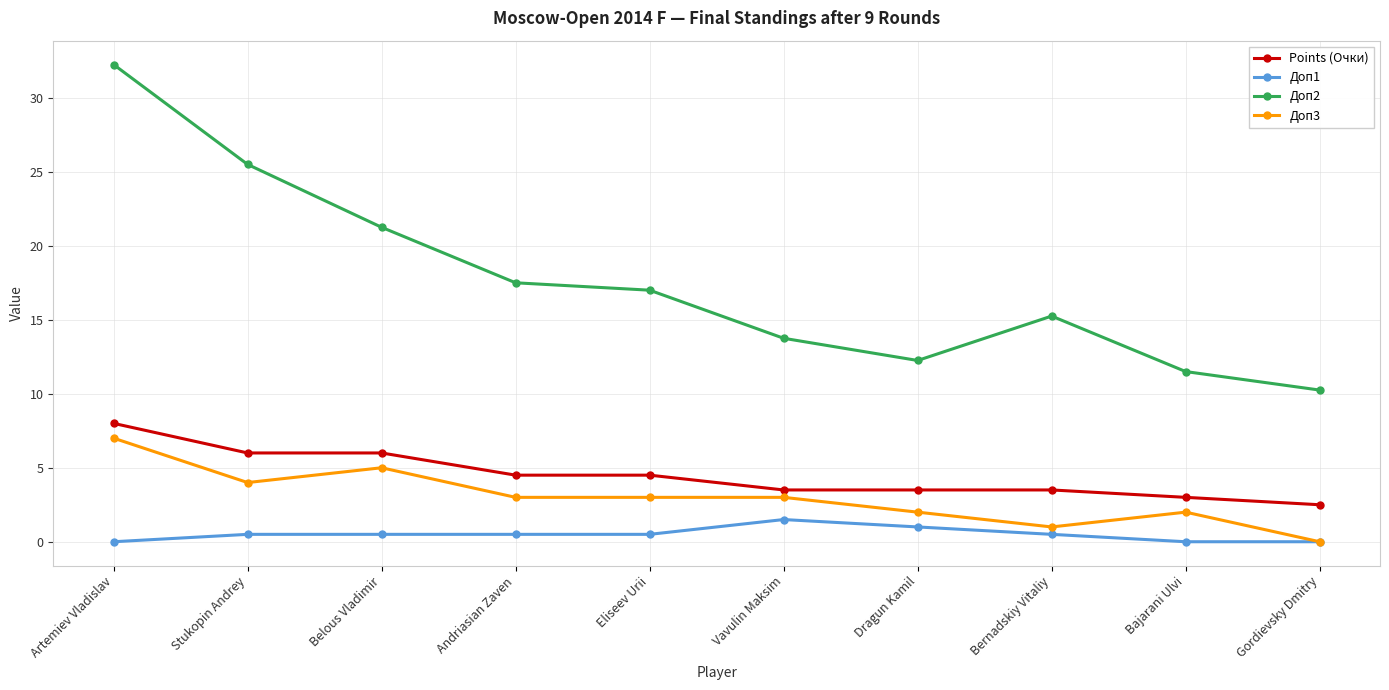

What is the difference between the maximum and minimum values in the Доп1 series?

1.5